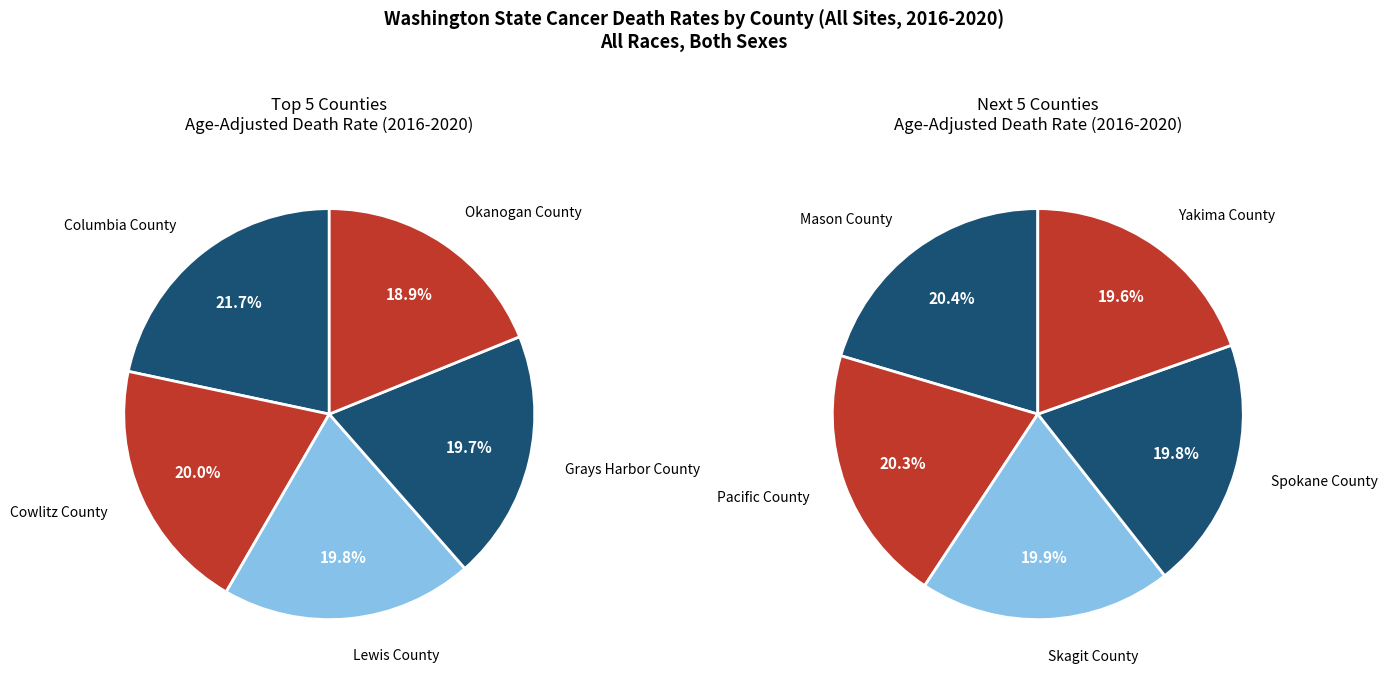

Which slice is the largest?

Columbia County